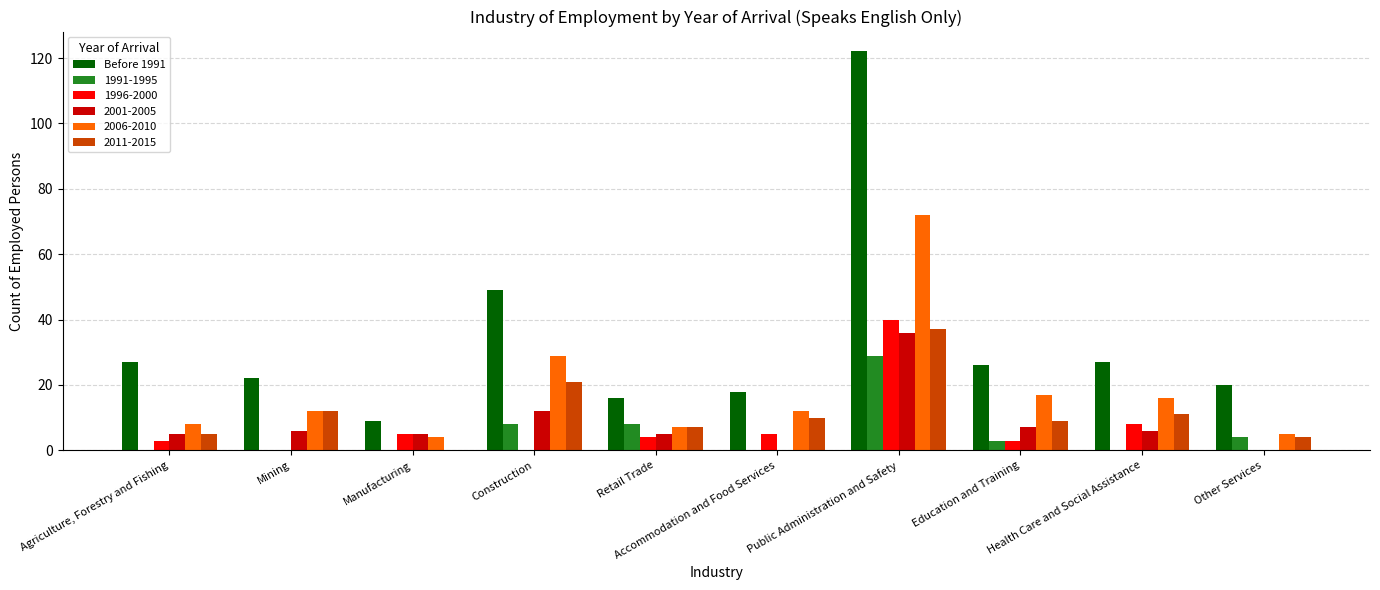

What is the sum of all 2011-2015 values?

116